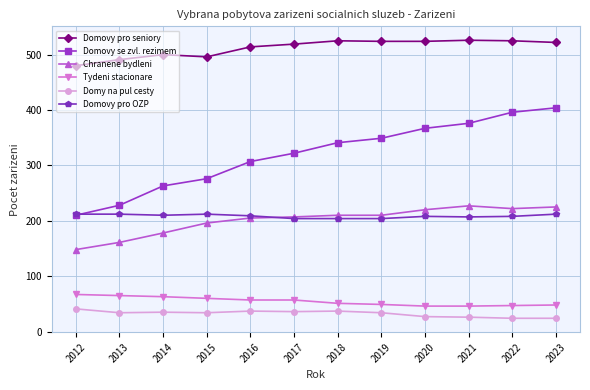

Between 2020 and 2022, which series saw the biggest shift?

Domovy se zvl. rezimem